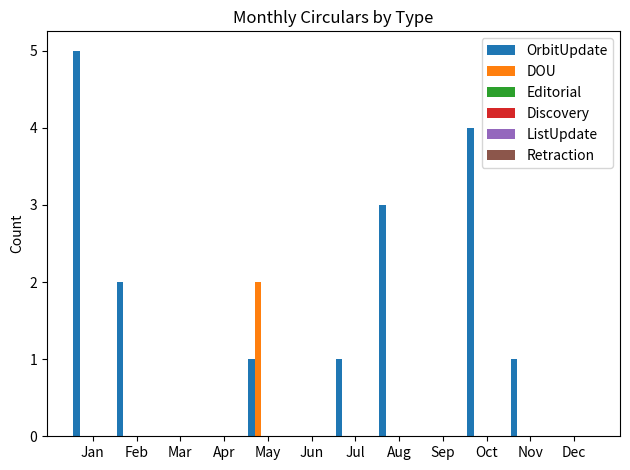

Which series has the largest total across all categories?

OrbitUpdate